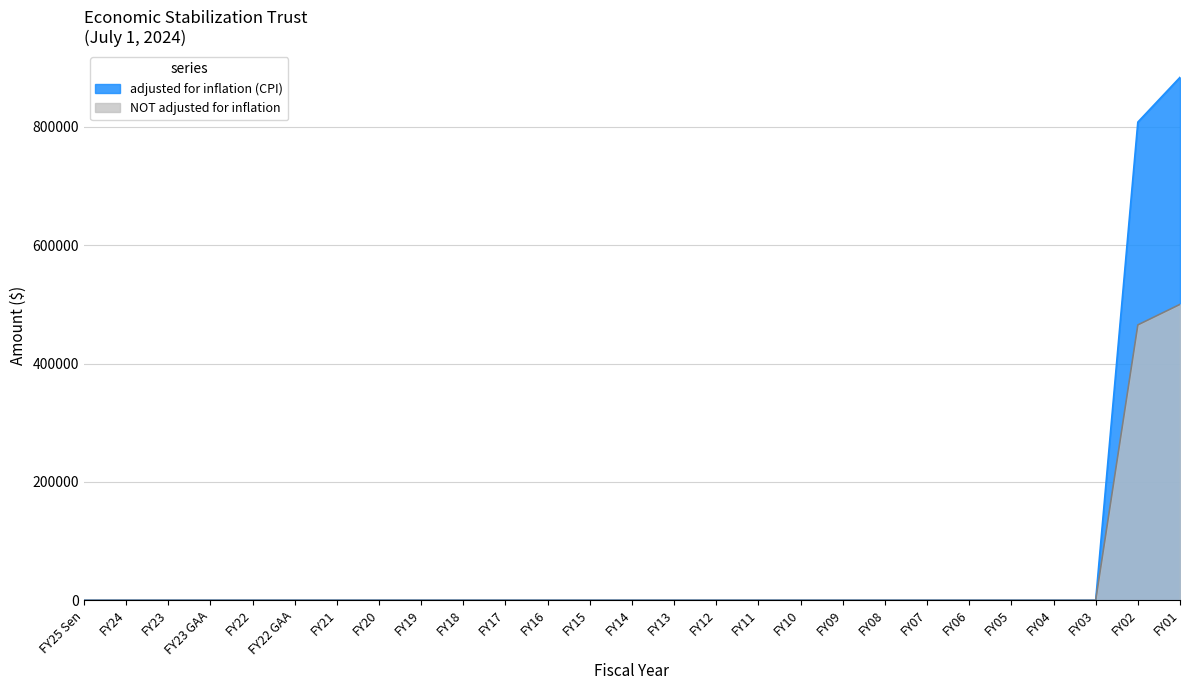

What are all the series names shown in the legend?

adjusted for inflation (CPI), NOT adjusted for inflation